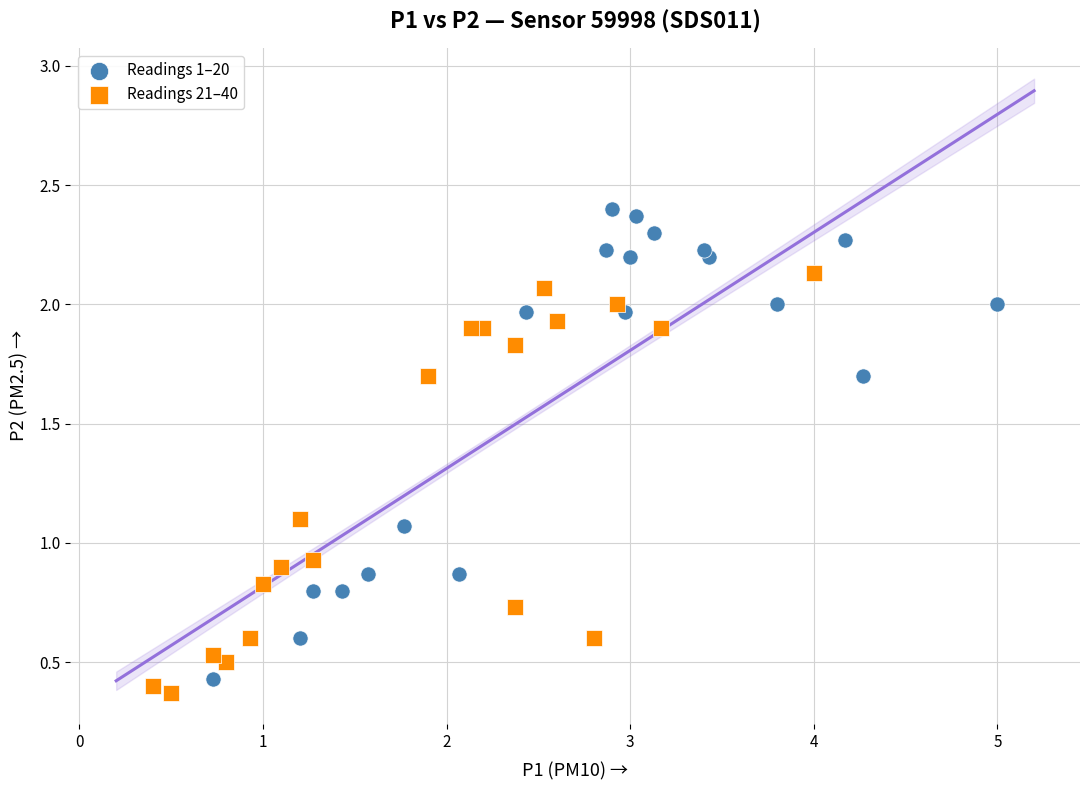

Which series contains the highest Y value?

Readings 1–20